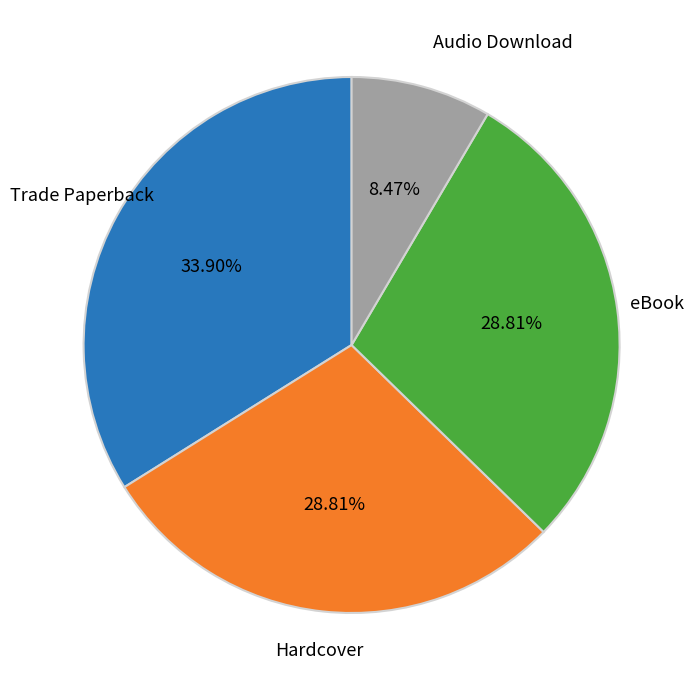

Does any single category account for the majority?

No